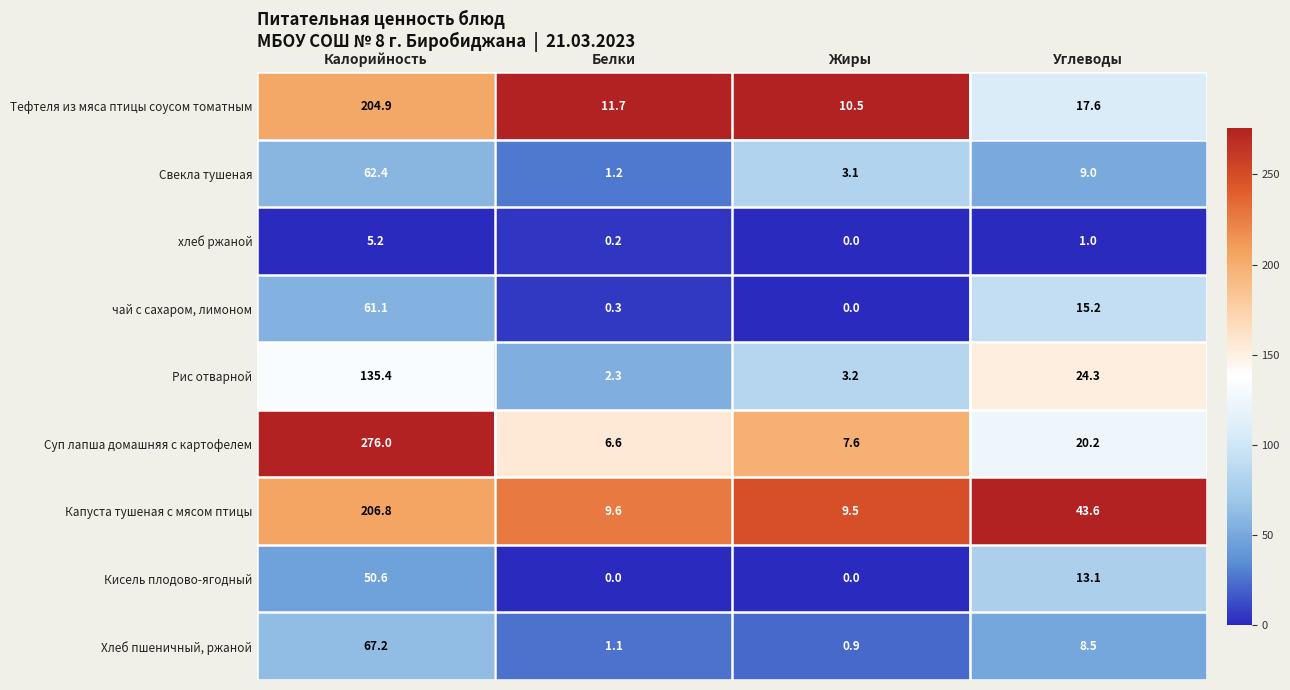

What is the difference between the highest and lowest values at Белки?

11.7